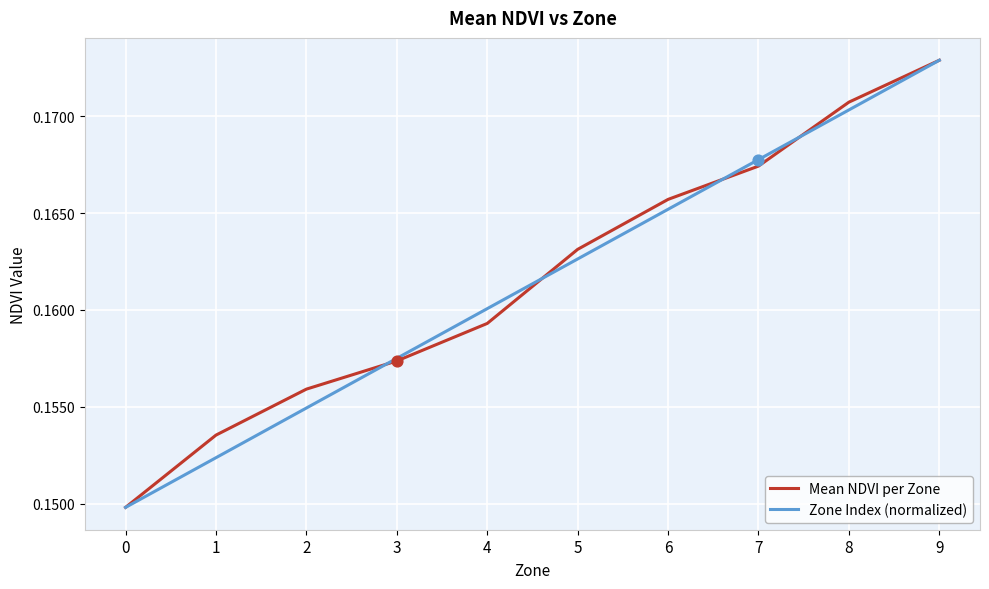

Which series changed the most between 2 and 6?

Zone Index (normalized)